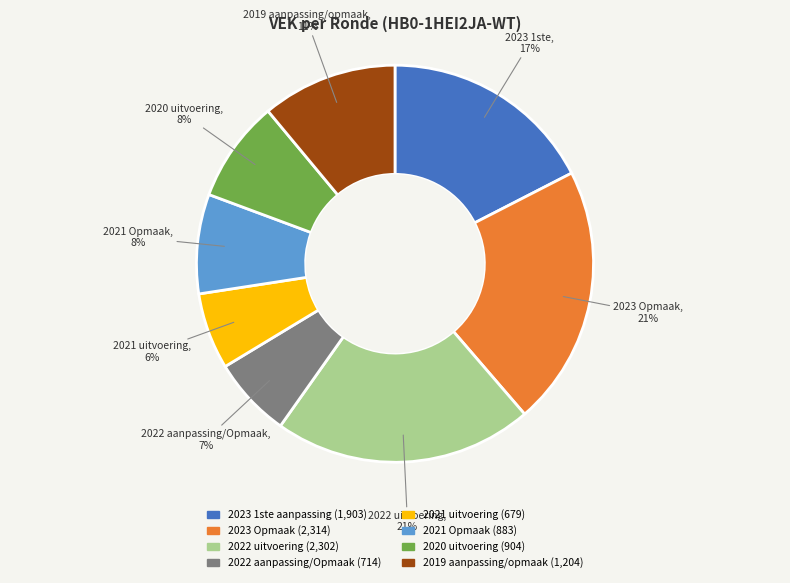

To the nearest percent, what is the average slice percentage?

12%